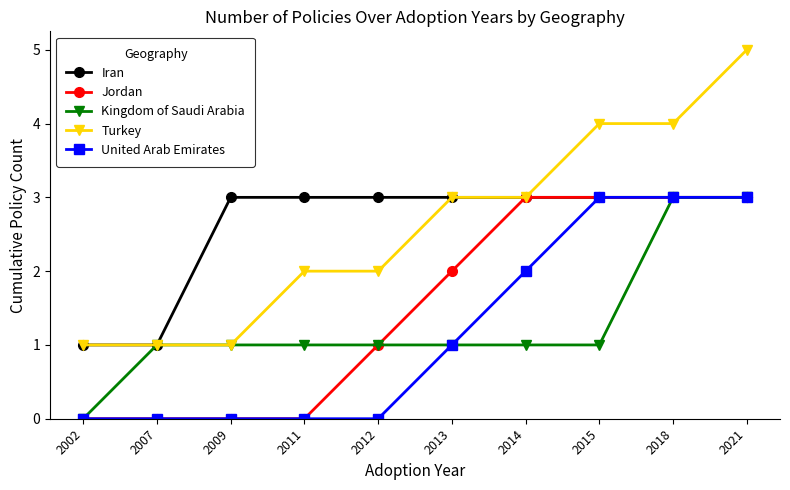

Is it true that Iran equals 3 at 2009?

True